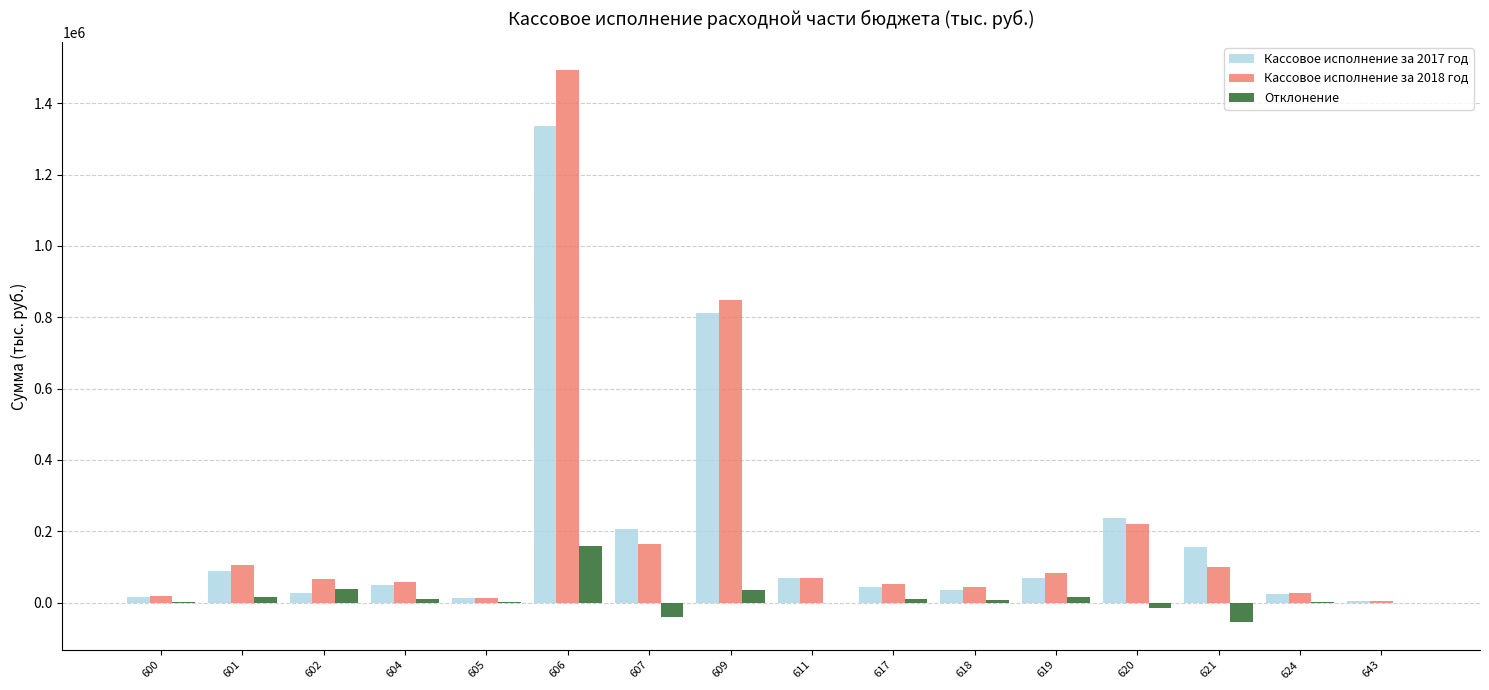

What is the sum of all Кассовое исполнение за 2017 год values?

3188670